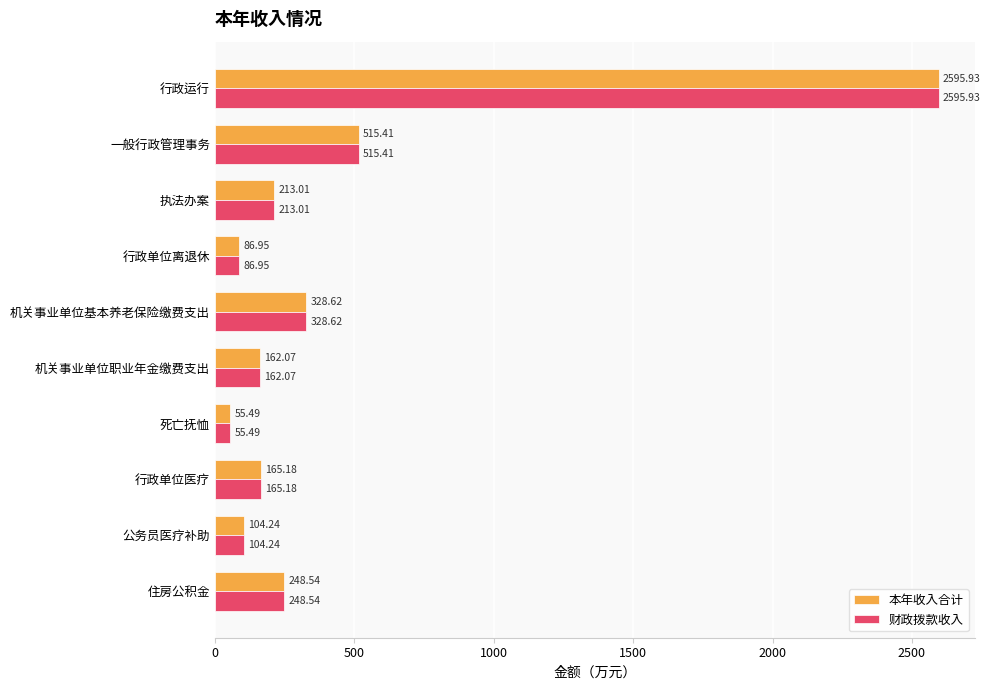

How many data points in 财政拨款收入 are less than 213?

5